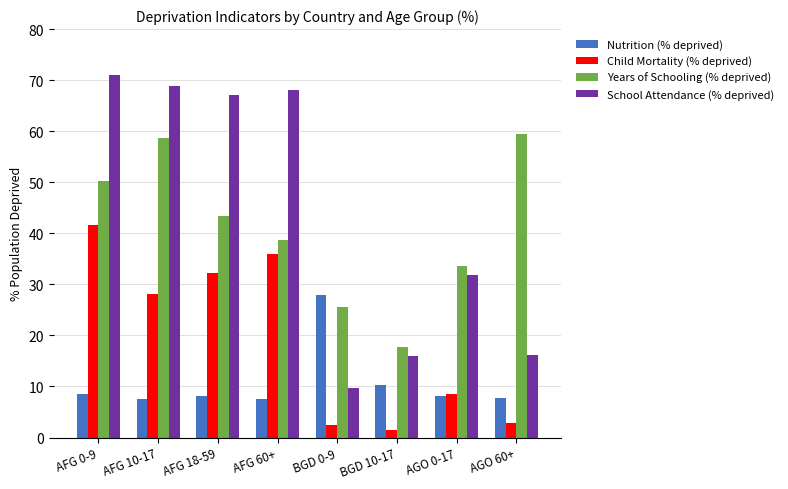

What is the total value across all series at AGO 0-17?

82.1